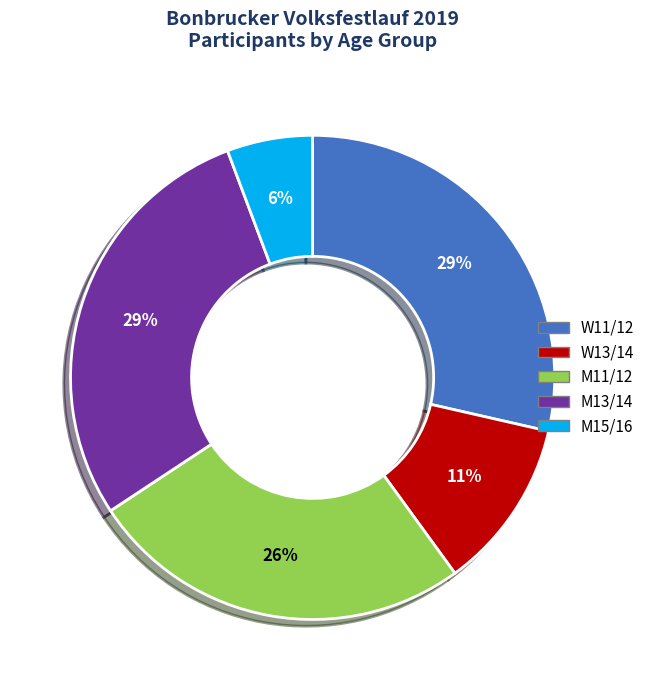

To the nearest percent, what is the average slice percentage?

20%